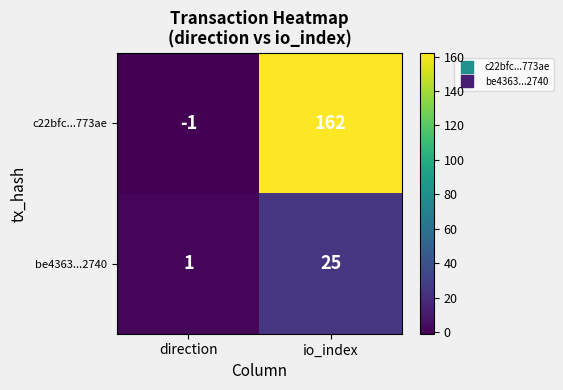

List the series in order of their overall mean, highest first.

c22bfc...773ae, be4363...2740